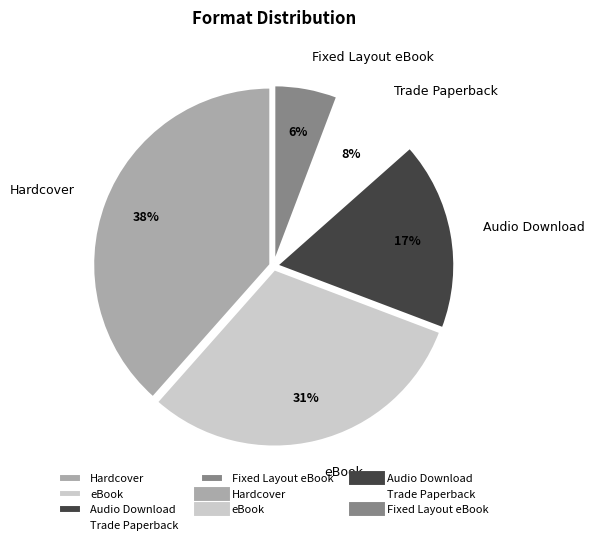

To the nearest percent, what is the average slice percentage?

20%